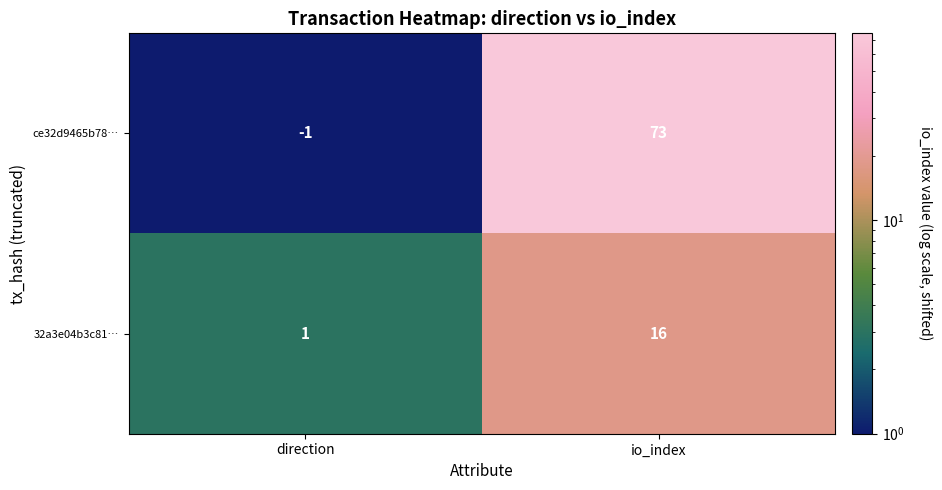

What is the difference between the 32a3e04b3c81… values at io_index and direction?

15